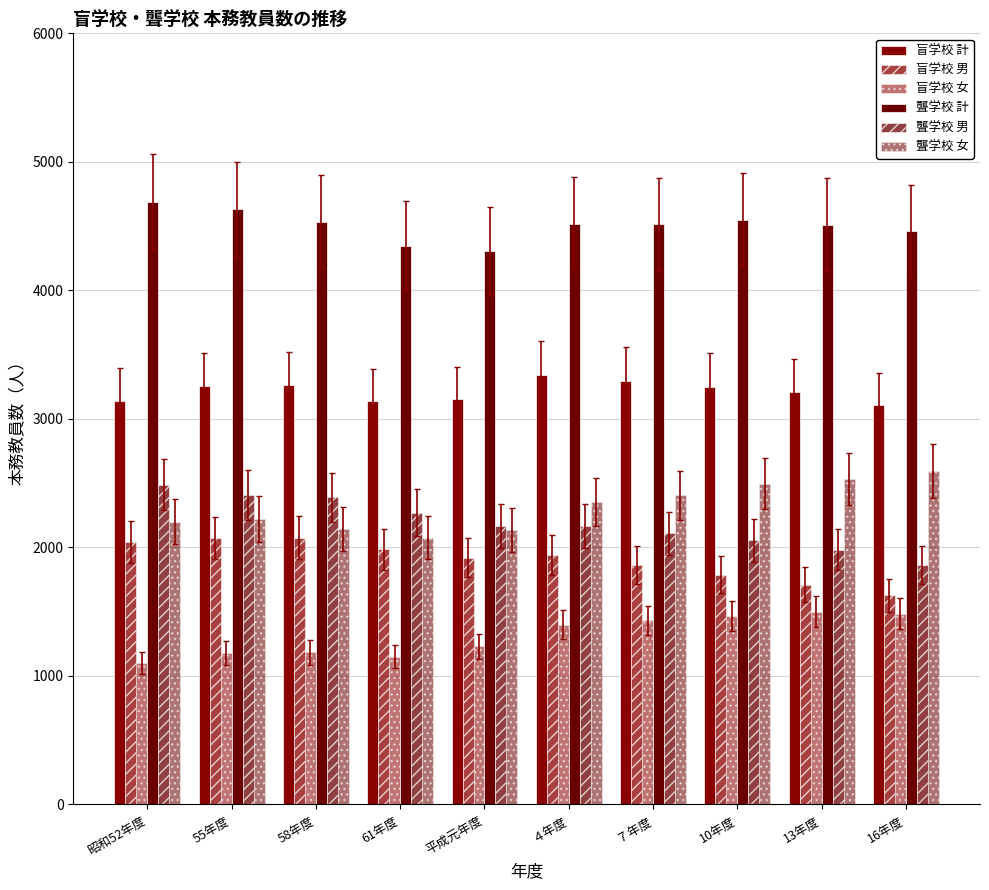

Reading left to right, transcribe all the data shown in this chart.

盲学校 計: 3141	3254	3260	3136	3151	3341	3296	3252	3210	3112
盲学校 男: 2040	2074	2077	1986	1920	1942	1864	1787	1709	1627
盲学校 女: 1101	1180	1183	1150	1231	1399	1432	1465	1501	1485
聾学校 計: 4688	4630	4535	4348	4305	4519	4514	4551	4511	4460
聾学校 男: 2488	2410	2390	2271	2166	2168	2109	2054	1981	1865
聾学校 女: 2200	2220	2145	2077	2139	2351	2405	2497	2530	2595